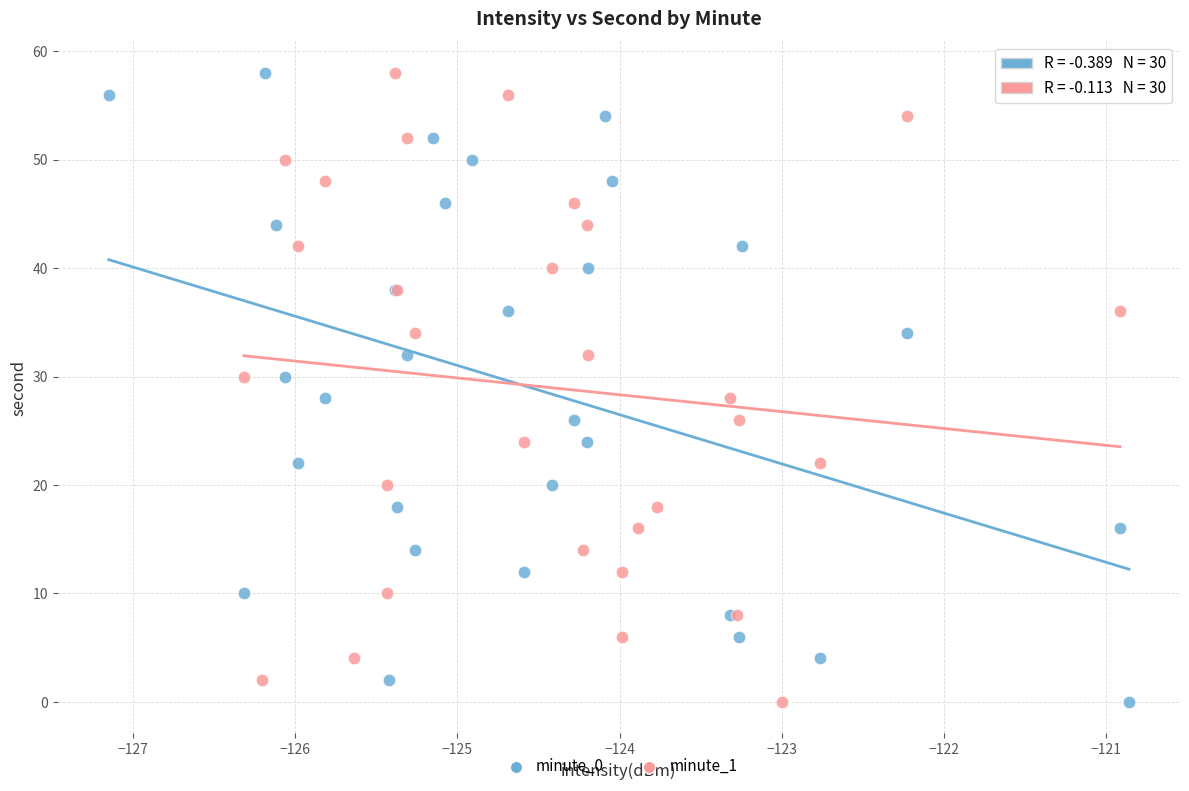

What are all the series names shown in the legend?

minute_0, minute_1